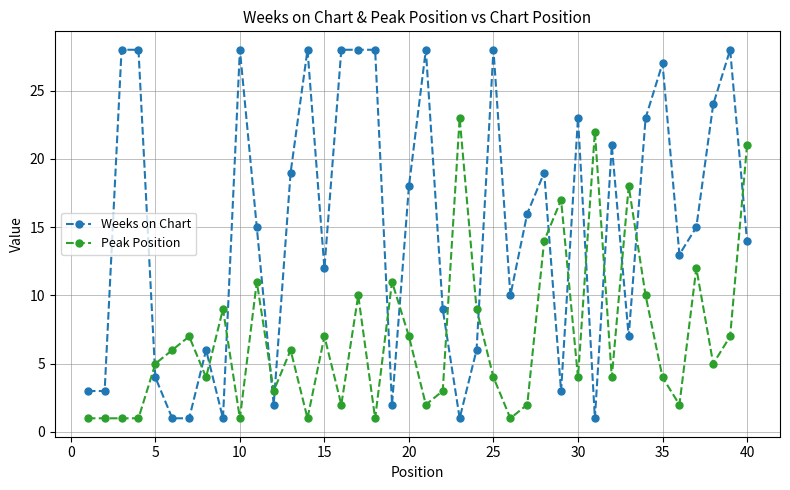

Which series has the largest total across all categories?

Weeks on Chart